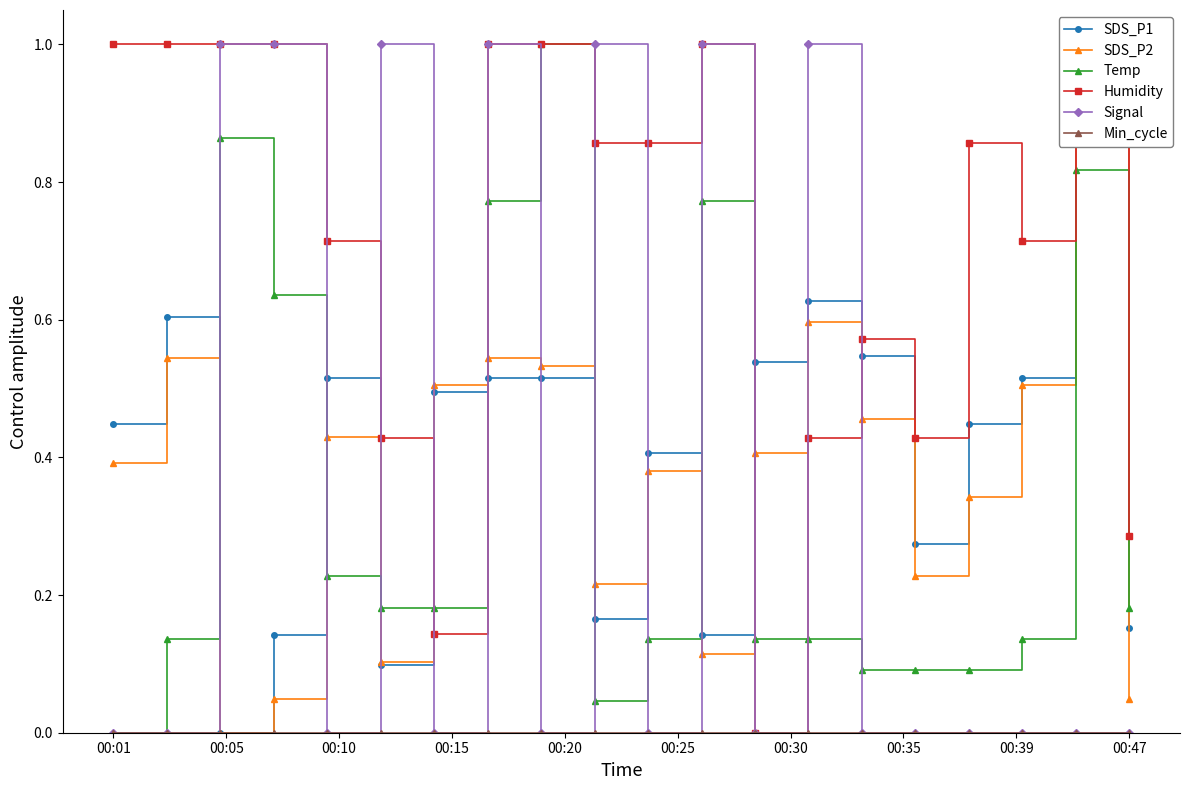

Is it true that SDS_P1 equals 0.5 at 12?

True